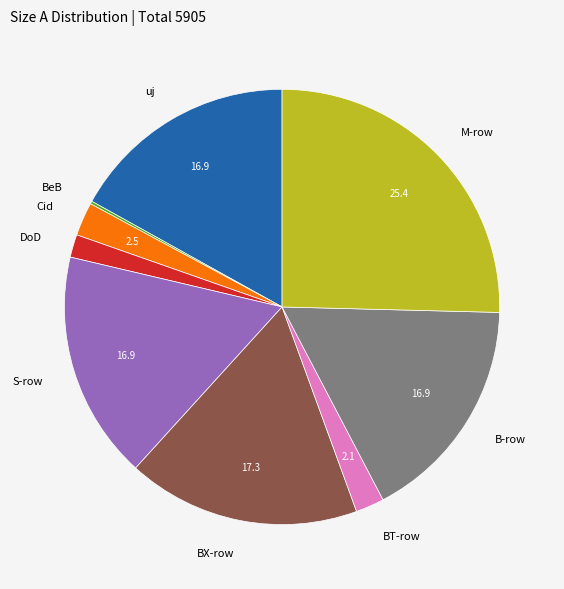

Is there a majority slice in this chart?

No